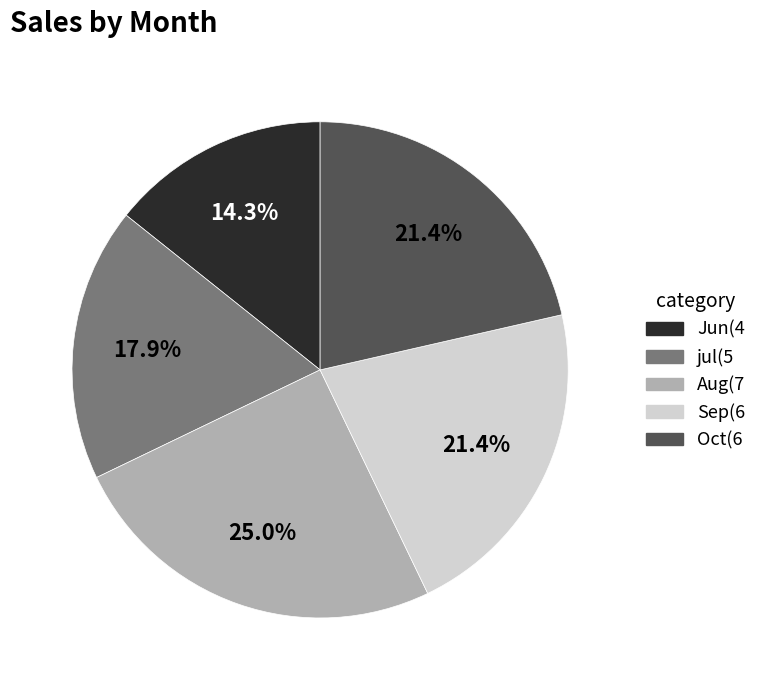

The Sep slice represents 13% of the pie. True or false?

False